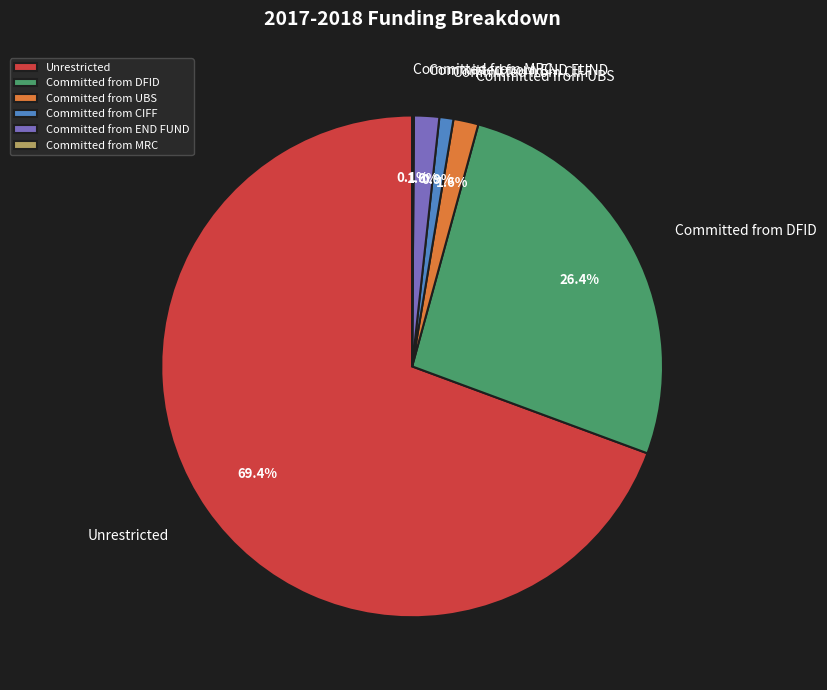

What is the ratio of the value at Unrestricted to the value at Committed from CIFF?

76.7